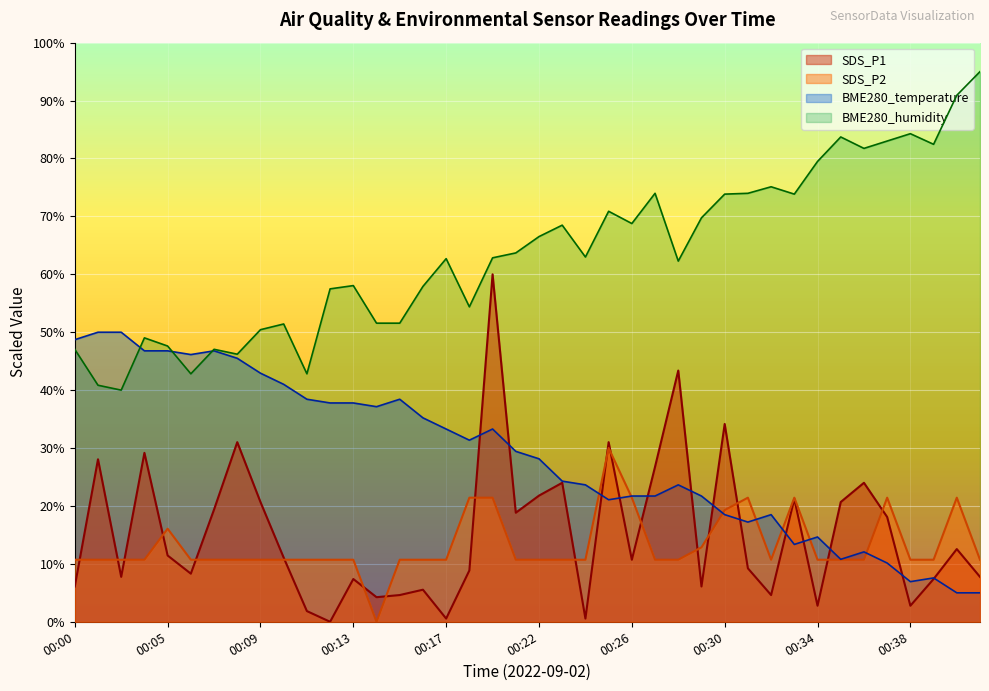

Reading left to right, what are all the values shown in this chart?

SDS_P1: 00:00=6.1	00:01=28.1	00:02=7.8	00:04=29.2	00:05=11.4	00:06=8.3	00:07=19.4	00:08=31.0	00:09=20.7	00:10=11.1	00:11=1.8	00:12=0.0	00:13=7.4	00:14=4.2	00:15=4.6	00:16=5.5	00:17=0.6	00:18=8.9	00:20=60.0	00:21=18.8	00:22=21.8	00:23=24.0	00:24=0.6	00:25=31.0	00:26=10.7	00:27=26.8	00:28=43.4	00:29=6.1	00:30=34.2	00:31=9.2	00:32=4.6	00:33=21.2	00:34=2.8	00:35=20.7	00:36=24.0	00:37=18.1	00:38=2.8	00:39=7.4	00:40=12.6	00:41=7.8
SDS_P2: 00:00=10.7	00:01=10.7	00:02=10.7	00:04=10.7	00:05=16.1	00:06=10.7	00:07=10.7	00:08=10.7	00:09=10.7	00:10=10.7	00:11=10.7	00:12=10.7	00:13=10.7	00:14=0.0	00:15=10.7	00:16=10.7	00:17=10.7	00:18=21.4	00:20=21.4	00:21=10.7	00:22=10.7	00:23=10.7	00:24=10.7	00:25=30.0	00:26=21.4	00:27=10.7	00:28=10.7	00:29=12.9	00:30=19.3	00:31=21.4	00:32=10.7	00:33=21.4	00:34=10.7	00:35=10.7	00:36=10.7	00:37=21.4	00:38=10.7	00:39=10.7	00:40=21.4	00:41=10.7
BME280_temperature: 00:00=48.7	00:01=50.0	00:02=50.0	00:04=46.8	00:05=46.8	00:06=46.1	00:07=46.8	00:08=45.5	00:09=42.9	00:10=41.0	00:11=38.4	00:12=37.8	00:13=37.8	00:14=37.1	00:15=38.4	00:16=35.2	00:17=33.3	00:18=31.4	00:20=33.3	00:21=29.4	00:22=28.1	00:23=24.3	00:24=23.6	00:25=21.1	00:26=21.7	00:27=21.7	00:28=23.6	00:29=21.7	00:30=18.5	00:31=17.2	00:32=18.5	00:33=13.4	00:34=14.6	00:35=10.8	00:36=12.1	00:37=10.1	00:38=6.9	00:39=7.6	00:40=5.0	00:41=5.0
BME280_humidity: 00:00=47.1	00:01=40.8	00:02=40.0	00:04=49.0	00:05=47.6	00:06=42.8	00:07=47.1	00:08=46.2	00:09=50.4	00:10=51.4	00:11=42.8	00:12=57.5	00:13=58.1	00:14=51.6	00:15=51.6	00:16=57.9	00:17=62.7	00:18=54.4	00:20=62.8	00:21=63.7	00:22=66.5	00:23=68.5	00:24=63.0	00:25=70.9	00:26=68.8	00:27=74.0	00:28=62.3	00:29=69.8	00:30=73.8	00:31=74.0	00:32=75.1	00:33=73.8	00:34=79.5	00:35=83.7	00:36=81.7	00:37=83.0	00:38=84.3	00:39=82.4	00:40=90.9	00:41=95.0